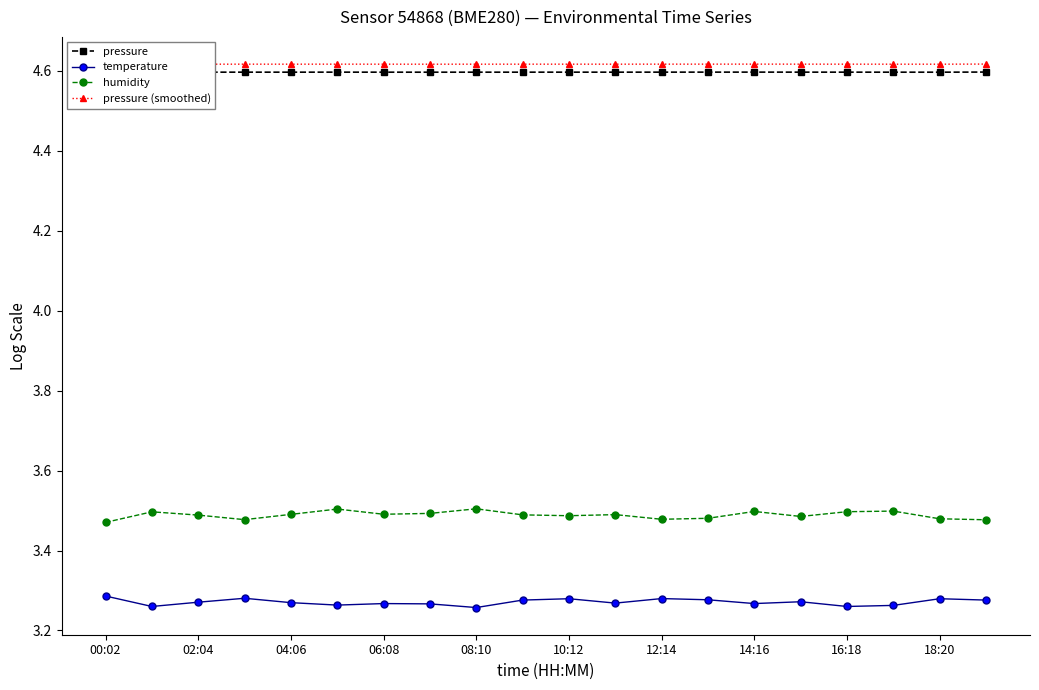

True or false: humidity has more than 2 interior local peaks.

True